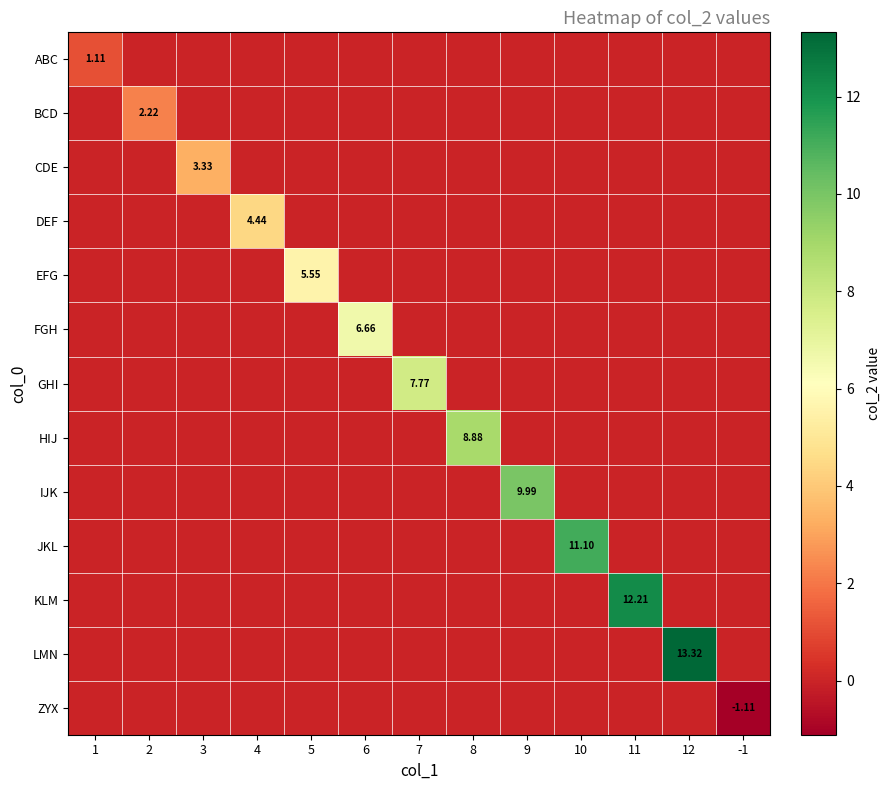

At which category does the chart reach its minimum across all series?

-1